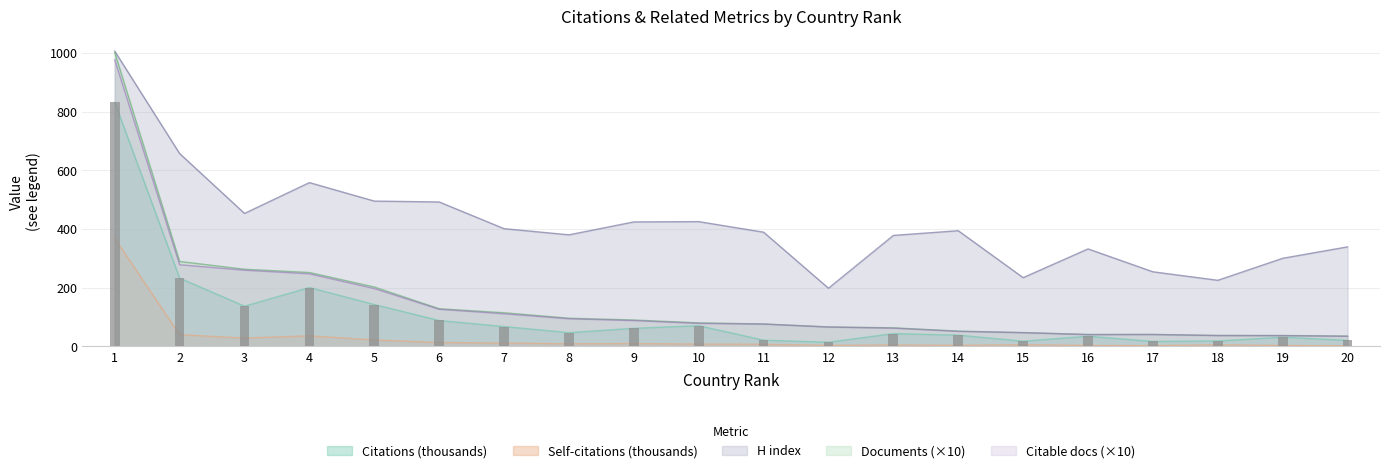

Is the value of Citations at 15 greater than the value of Citable documents at 13?

No